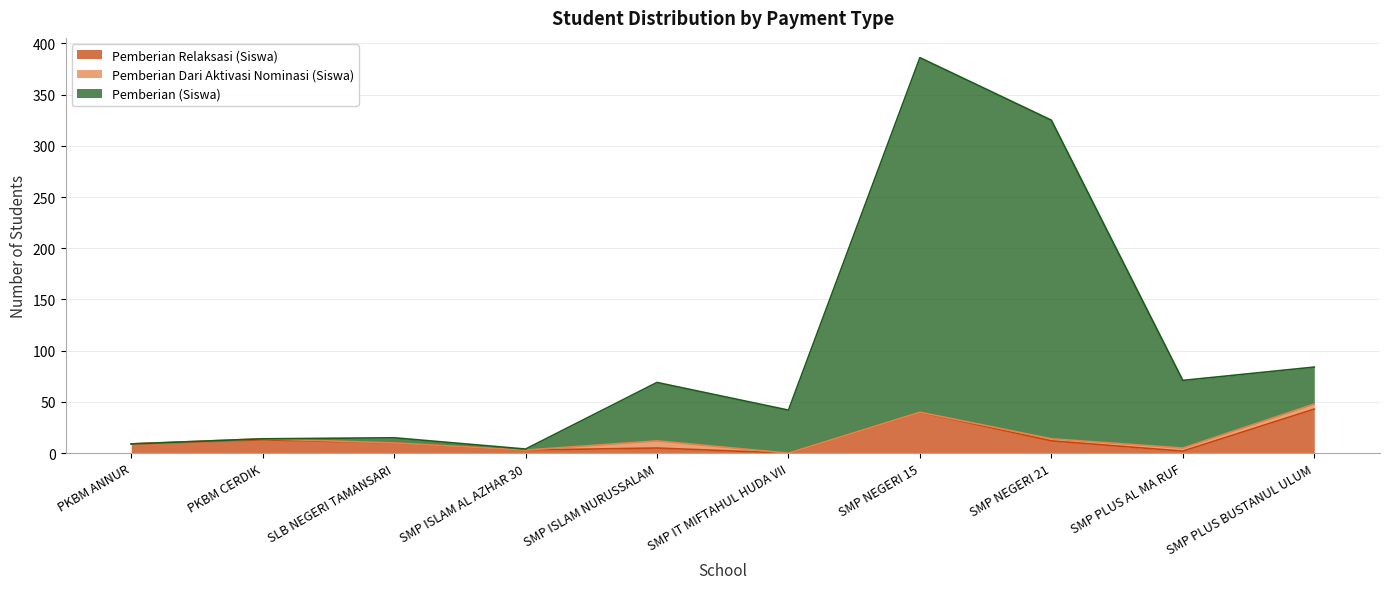

How many data points in Pemberian Relaksasi (Siswa) are above 10?

4